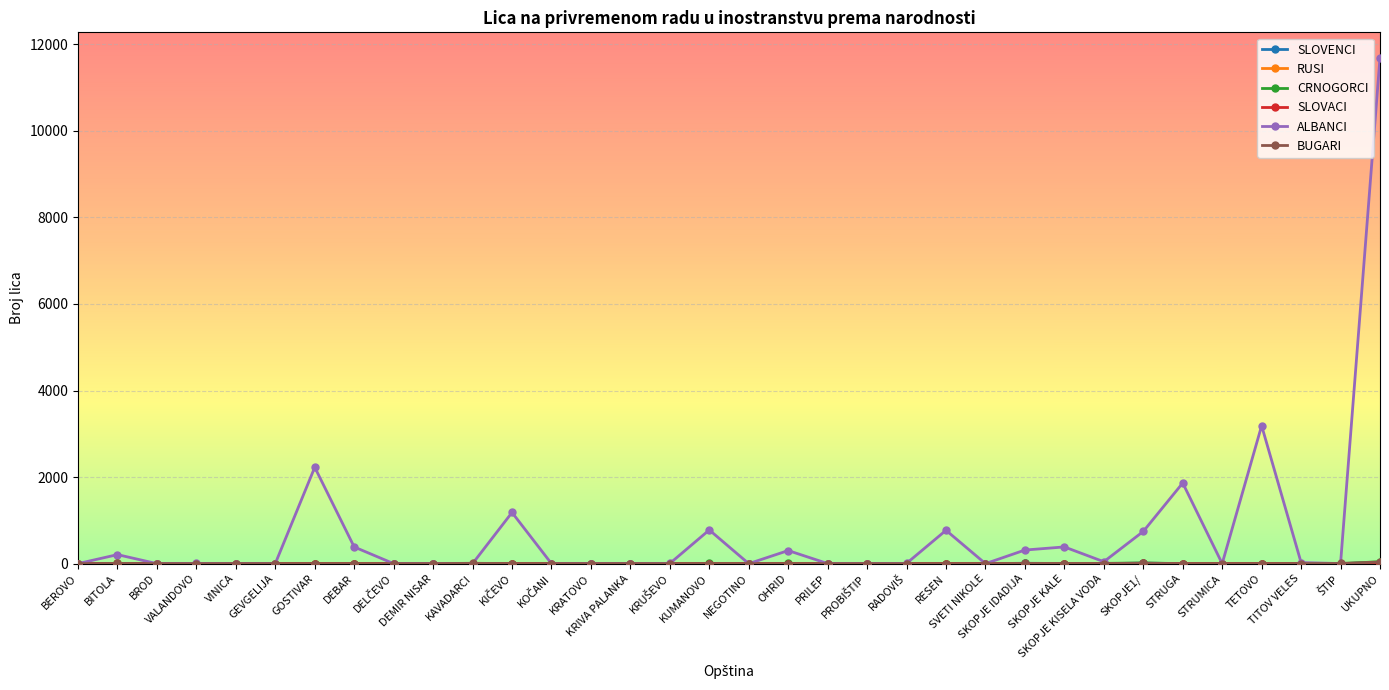

Which series has the largest total across all categories?

ALBANCI